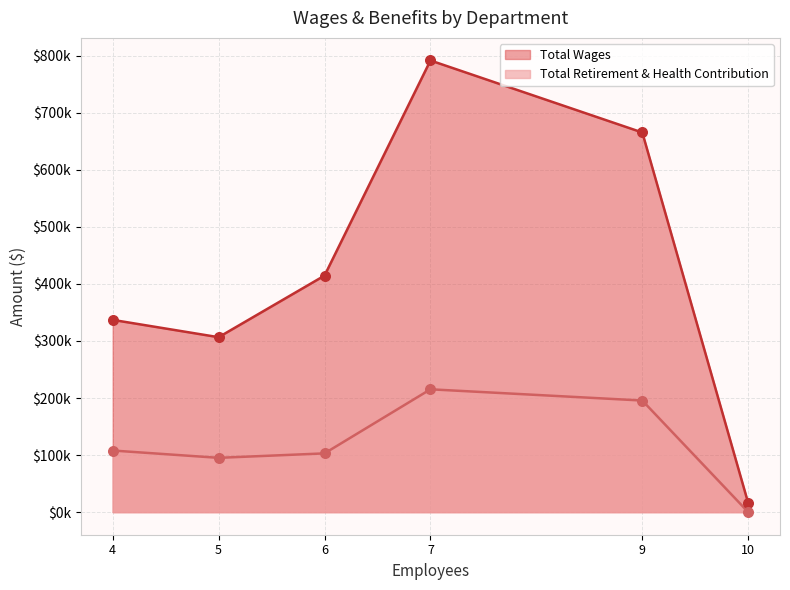

At how many categories does at least one series exceed 254511?

5